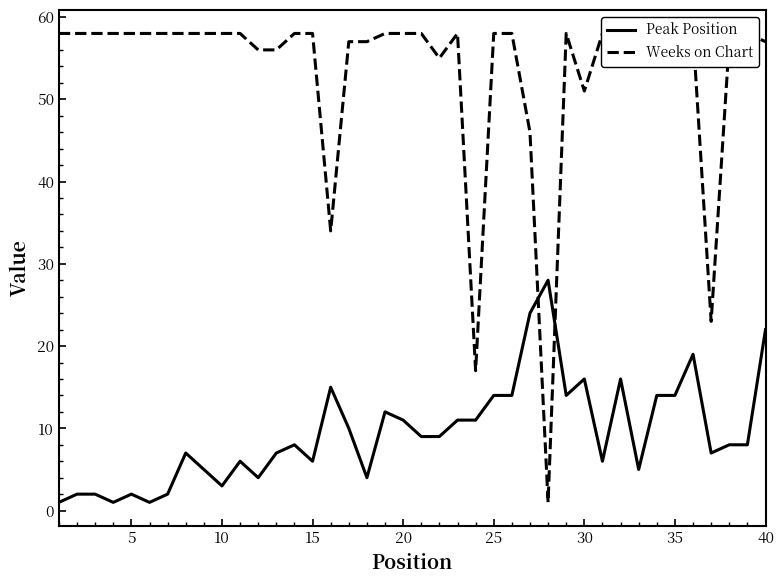

Does the chart display data point markers on the line(s)?

No